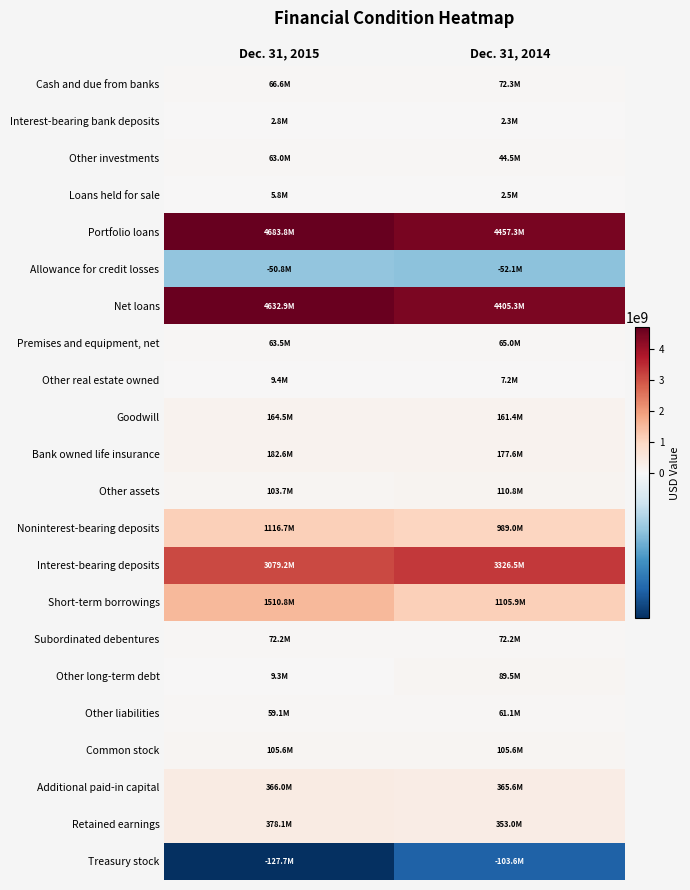

Reading right to left, extract all data points from this chart.

Cash and due from banks: Dec. 31, 2014=72276000	Dec. 31, 2015=66644000
Interest-bearing bank deposits: Dec. 31, 2014=2262000	Dec. 31, 2015=2808000
Other investments: Dec. 31, 2014=44545000	Dec. 31, 2015=62952000
Loans held for sale: Dec. 31, 2014=2502000	Dec. 31, 2015=5763000
Portfolio loans: Dec. 31, 2014=4457308000	Dec. 31, 2015=4683750000
Allowance for credit losses: Dec. 31, 2014=-52051000	Dec. 31, 2015=-50812000
Net loans: Dec. 31, 2014=4405257000	Dec. 31, 2015=4632938000
Premises and equipment, net: Dec. 31, 2014=64989000	Dec. 31, 2015=63454000
Other real estate owned: Dec. 31, 2014=7197000	Dec. 31, 2015=9398000
Goodwill: Dec. 31, 2014=161429000	Dec. 31, 2015=164500000
Bank owned life insurance: Dec. 31, 2014=177567000	Dec. 31, 2015=182601000
Other assets: Dec. 31, 2014=110777000	Dec. 31, 2015=103717000
Noninterest-bearing deposits: Dec. 31, 2014=989027000	Dec. 31, 2015=1116689000
Interest-bearing deposits: Dec. 31, 2014=3326484000	Dec. 31, 2015=3079205000
Short-term borrowings: Dec. 31, 2014=1105876000	Dec. 31, 2015=1510825000
Subordinated debentures: Dec. 31, 2014=72167000	Dec. 31, 2015=72167000
Other long-term debt: Dec. 31, 2014=89459000	Dec. 31, 2015=9314000
Other liabilities: Dec. 31, 2014=61127000	Dec. 31, 2015=59144000
Common stock: Dec. 31, 2014=105563000	Dec. 31, 2015=105563000
Additional paid-in capital: Dec. 31, 2014=365615000	Dec. 31, 2015=365981000
Retained earnings: Dec. 31, 2014=353027000	Dec. 31, 2015=378081000
Treasury stock: Dec. 31, 2014=-103561000	Dec. 31, 2015=-127693000